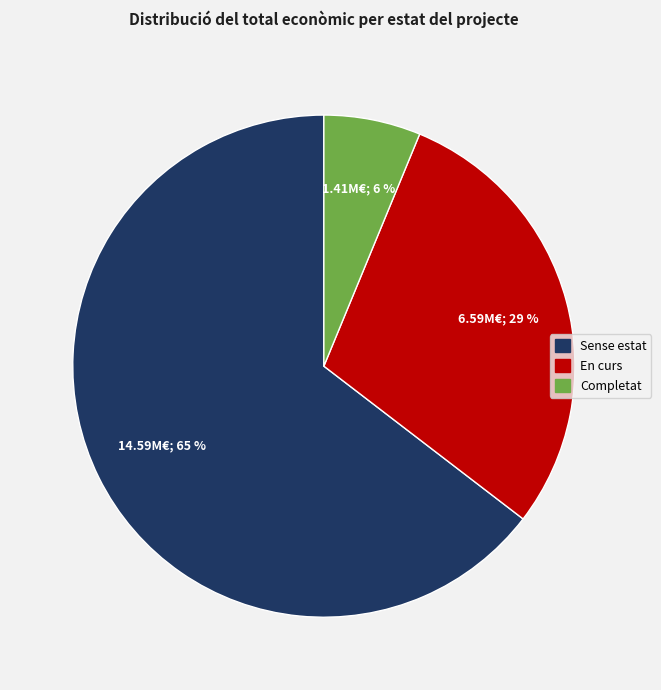

How many slices are in this pie chart?

3